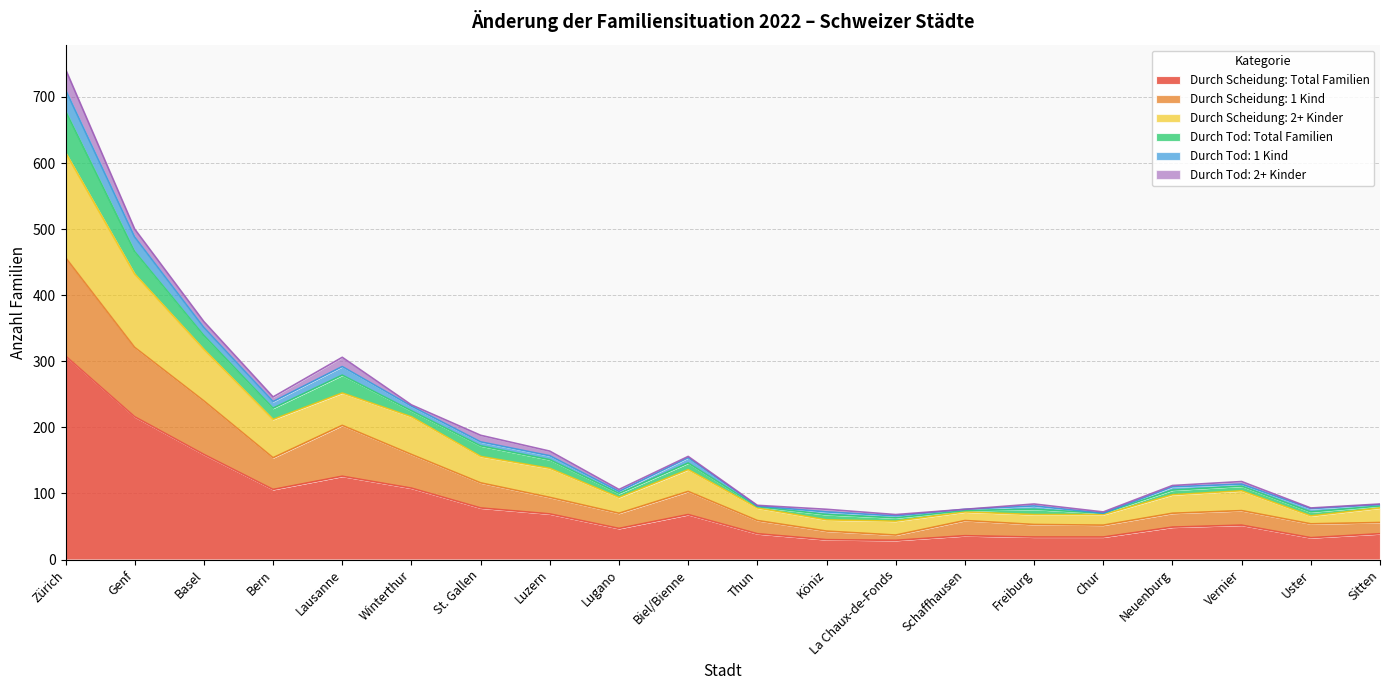

The Durch Scheidung: Total Familien series shows 78 at St. Gallen. True or false?

True